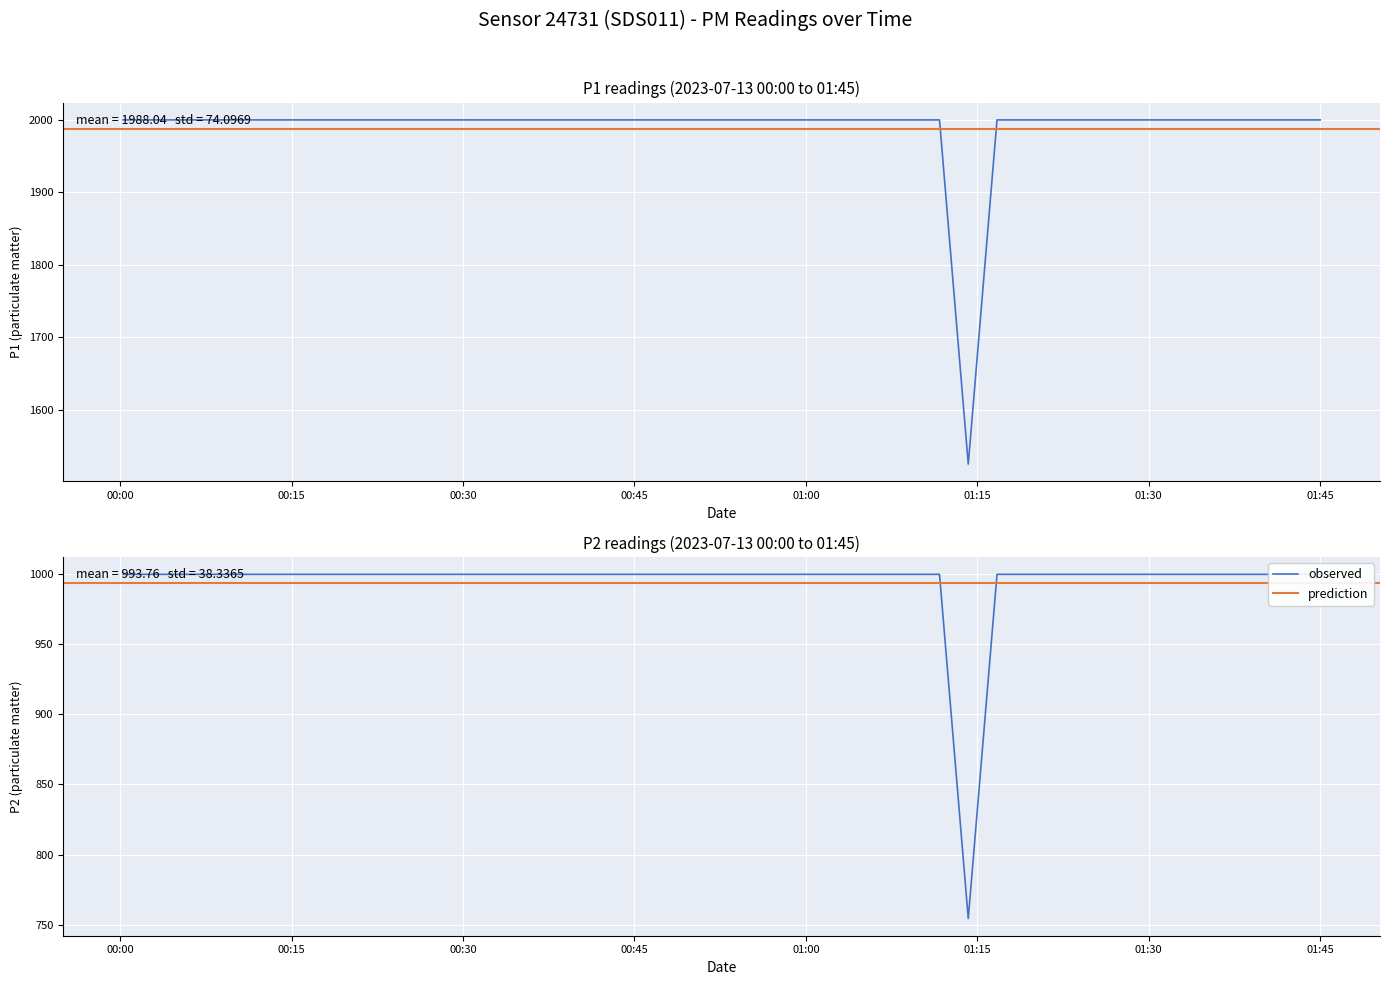

What is the minimum value for P1?

1525.3